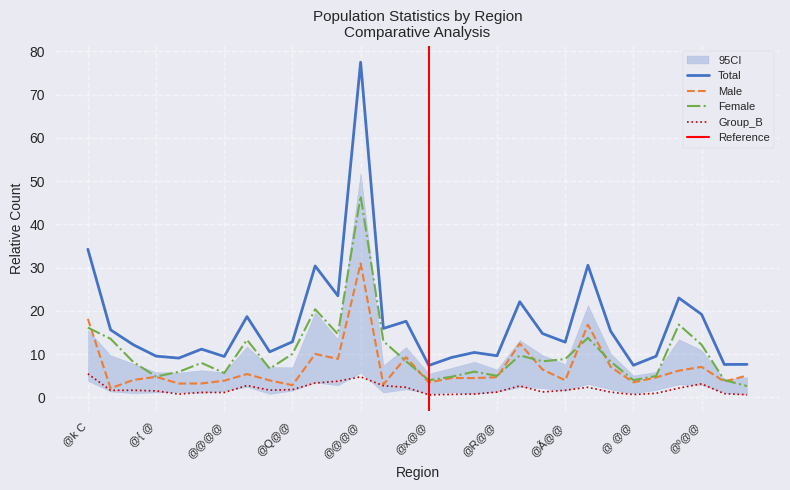

Does the chart have visible grid lines?

Yes